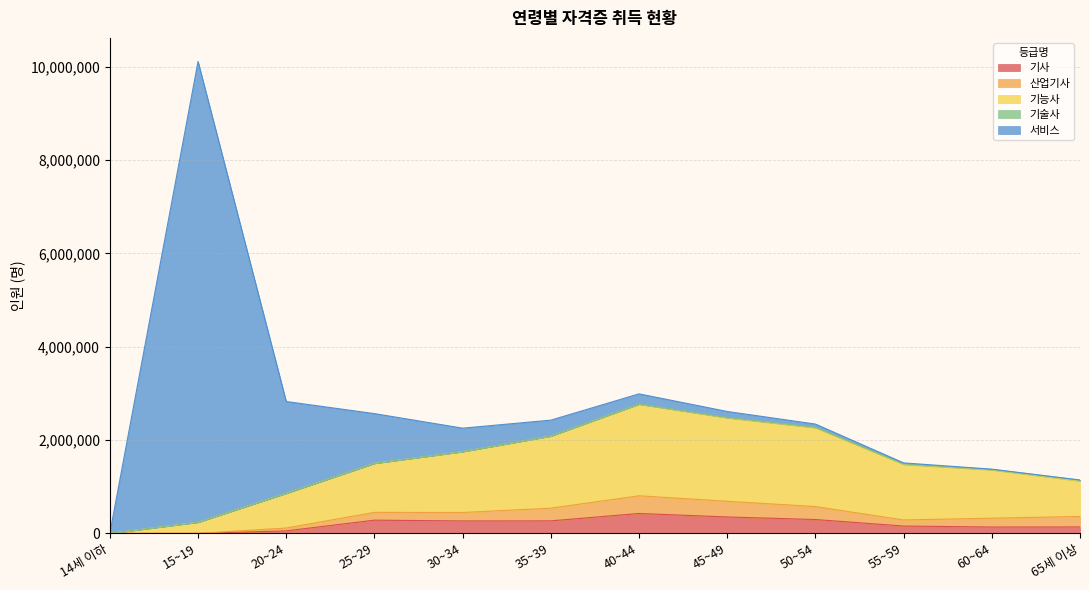

What is the average value of the 서비스 series?

1183254